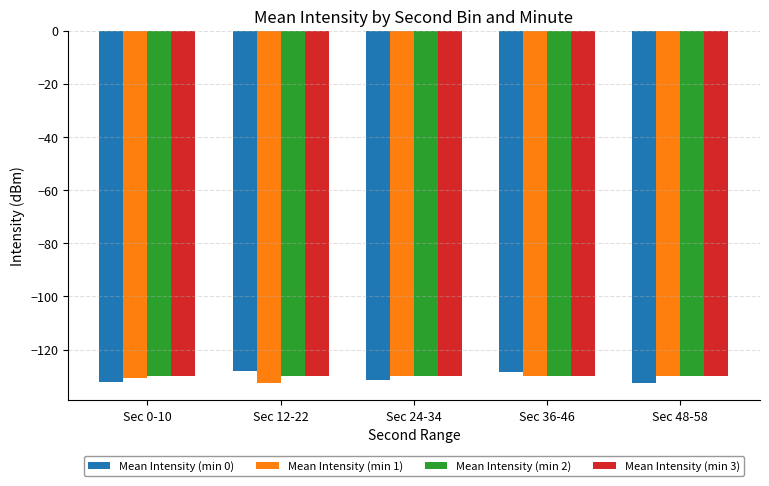

What is the difference between the Mean Intensity (min 1) values at Sec 12-22 and Sec 36-46?

2.4